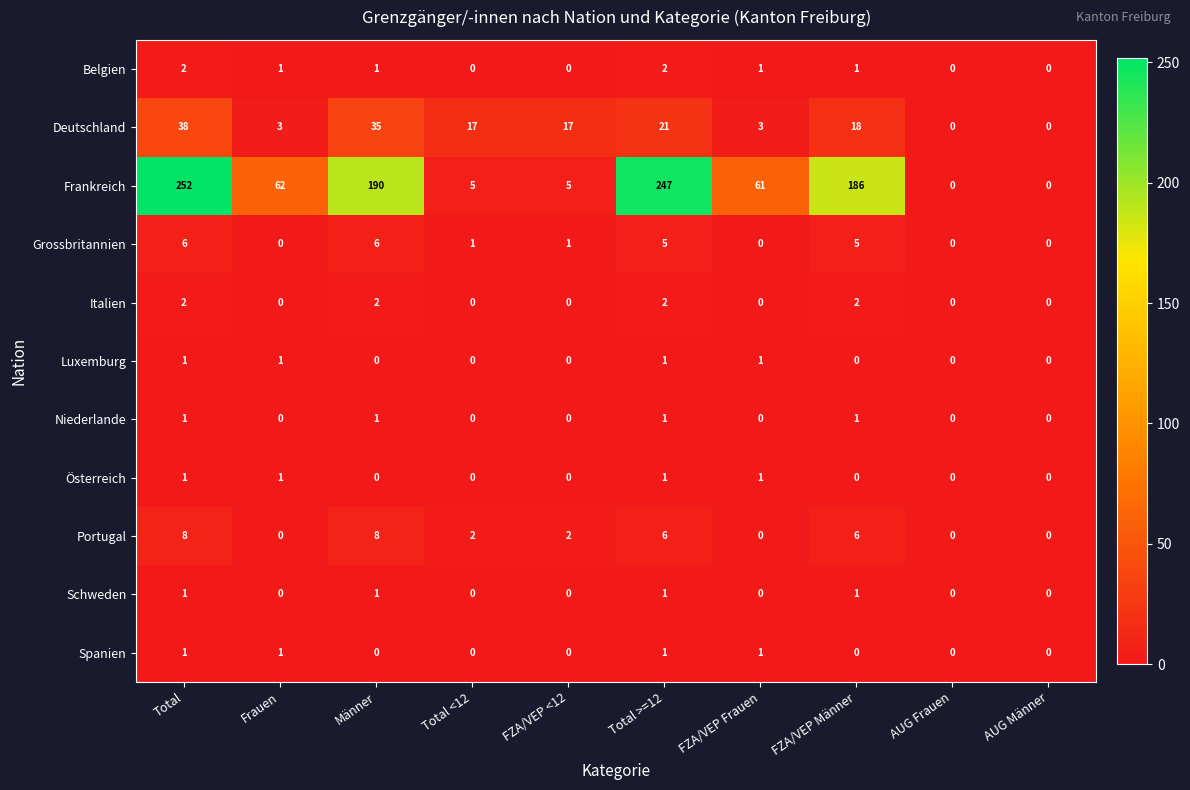

What is the sum of all Niederlande values?

4